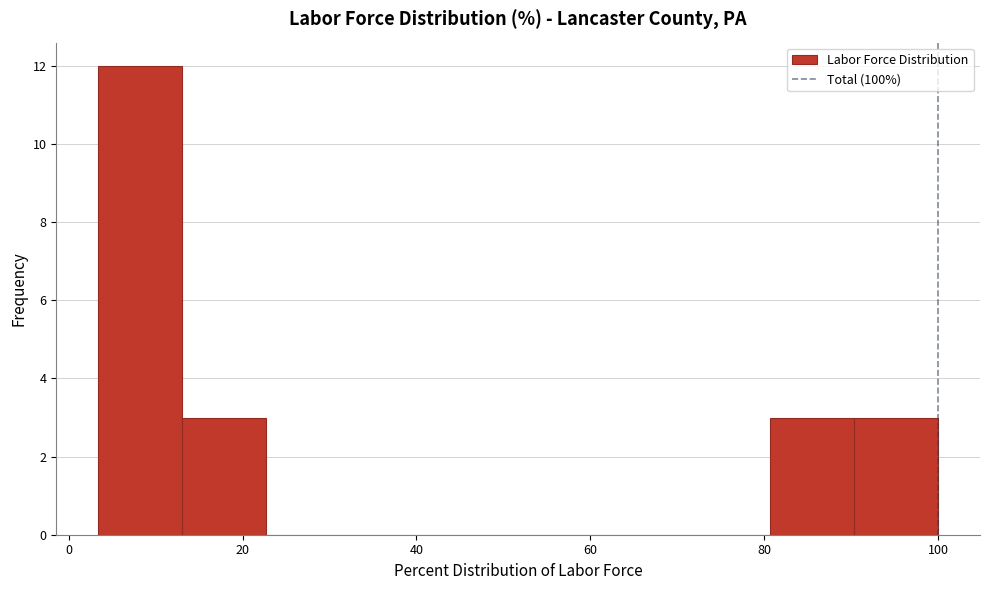

Which range on the x-axis has the tallest bar?

4 to 14